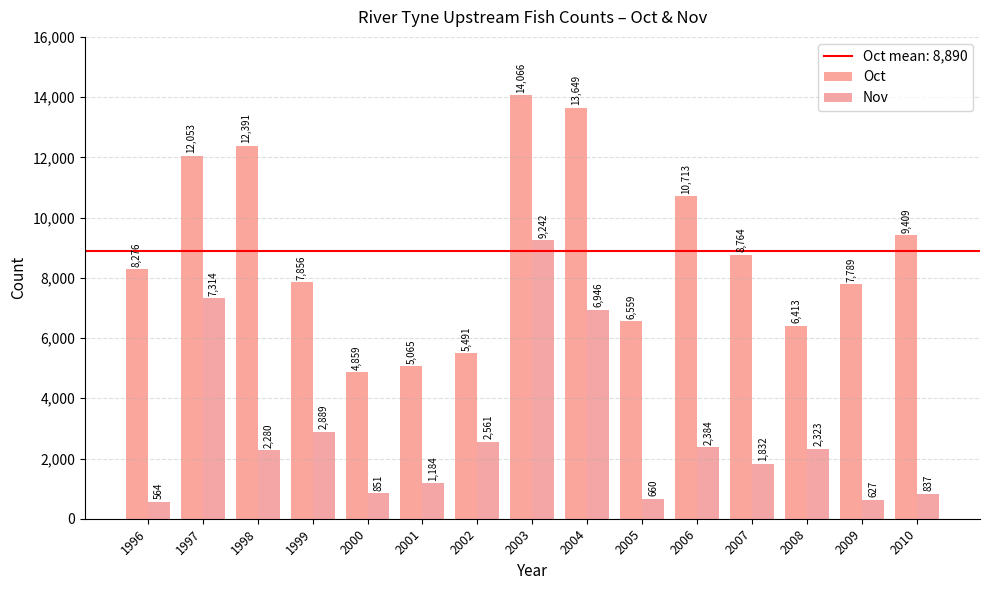

Where is Oct nearest to the value 9462?

2010